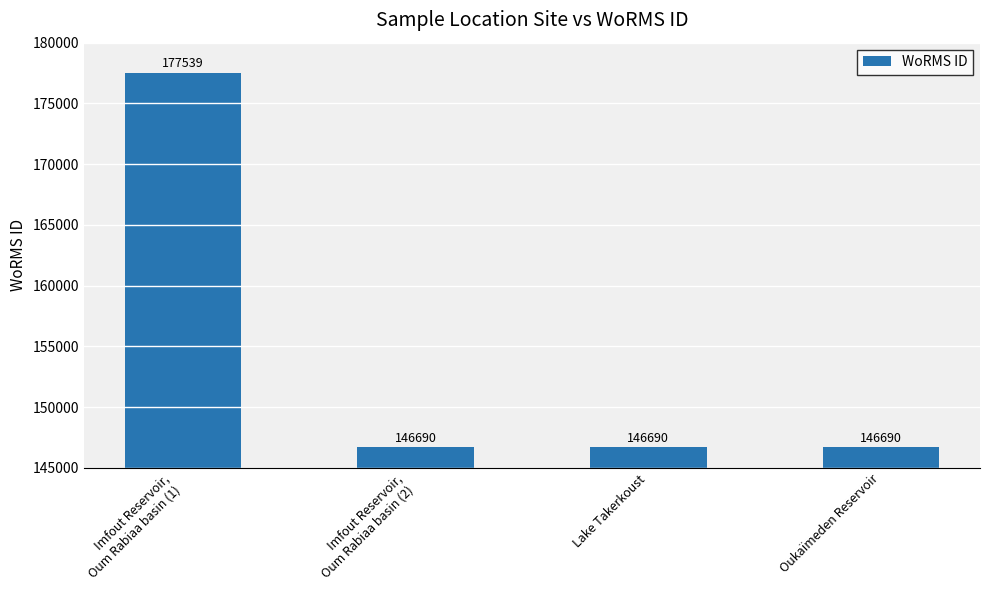

The chart shows a value of 146690 at Oukaïmeden Reservoir. True or false?

True